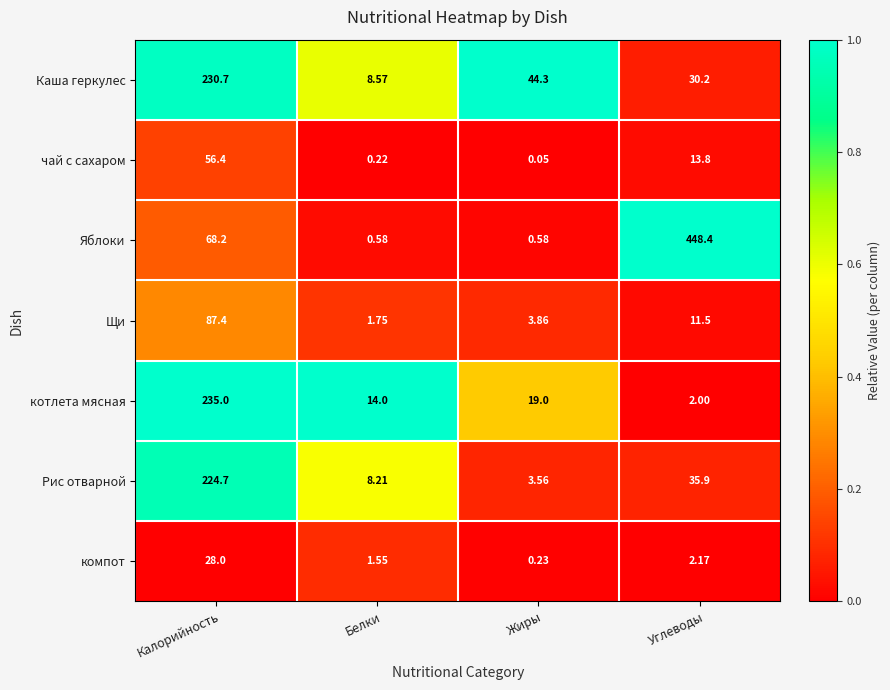

Which label corresponds to the largest value in the chart?

Углеводы